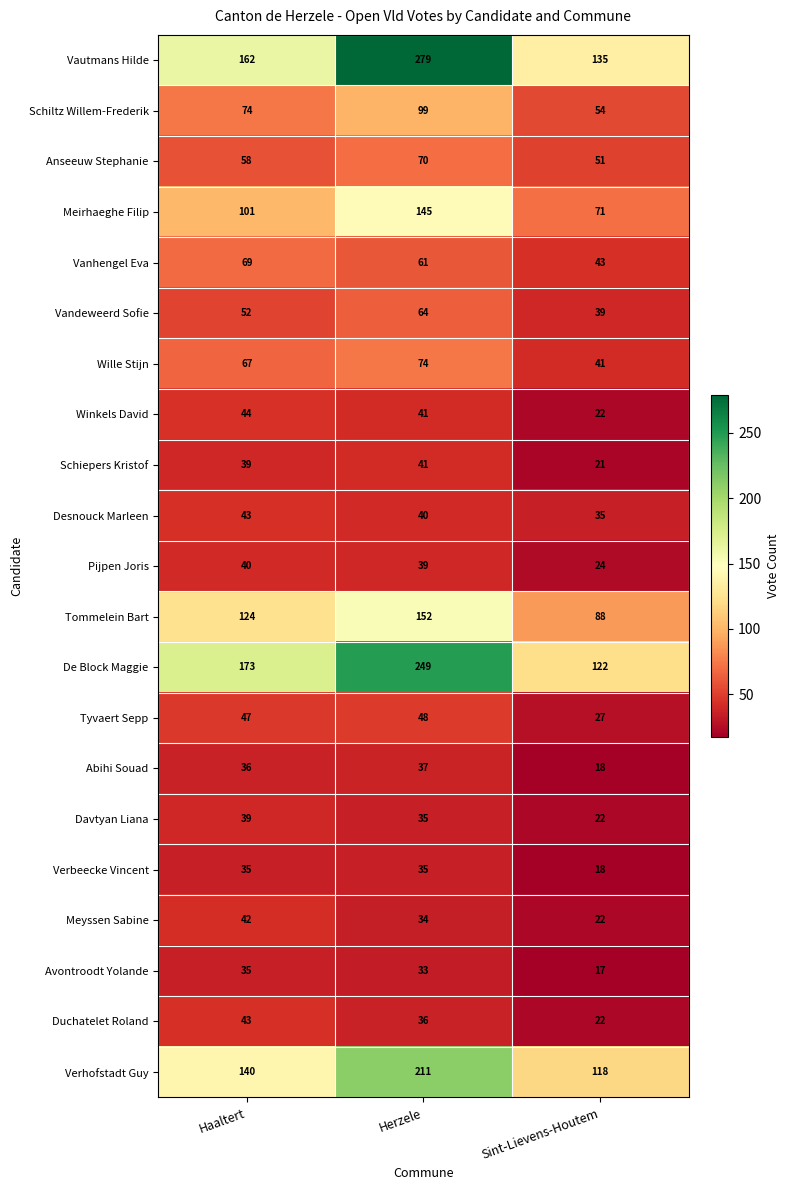

At which label does Avontroodt Yolande first exceed 33?

Haaltert